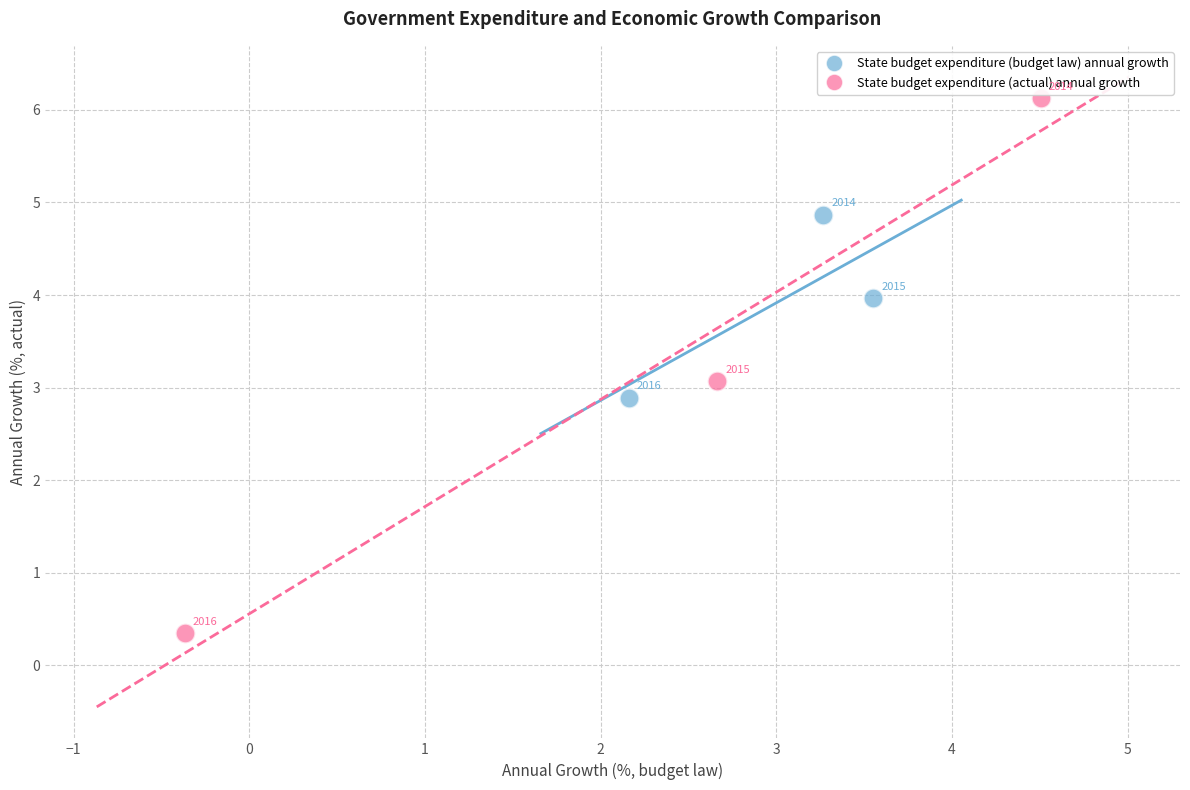

Which series has the widest spread of Y values?

State budget expenditure (actual) annual growth